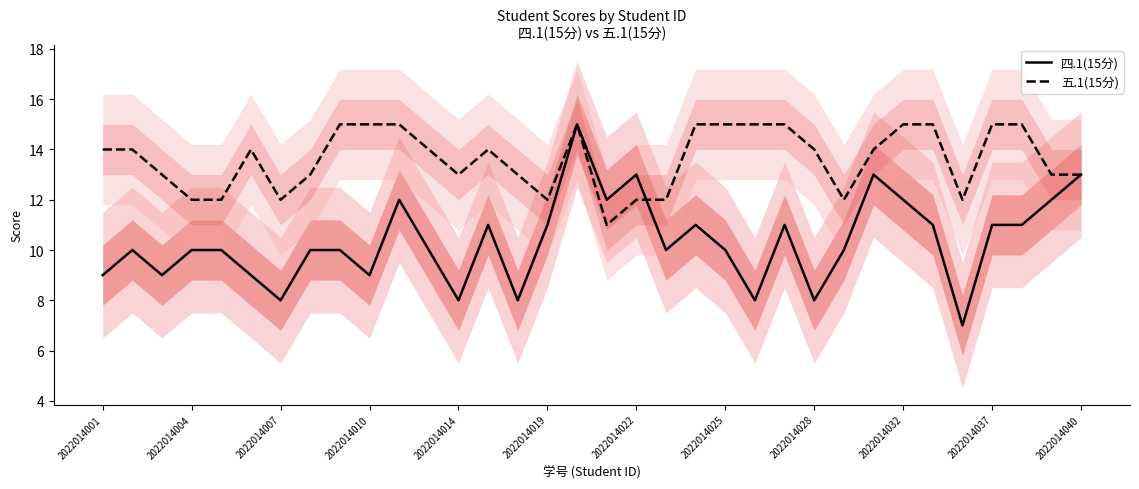

The value of 四.1(15分) at 2022014007 is 8. True or false?

True